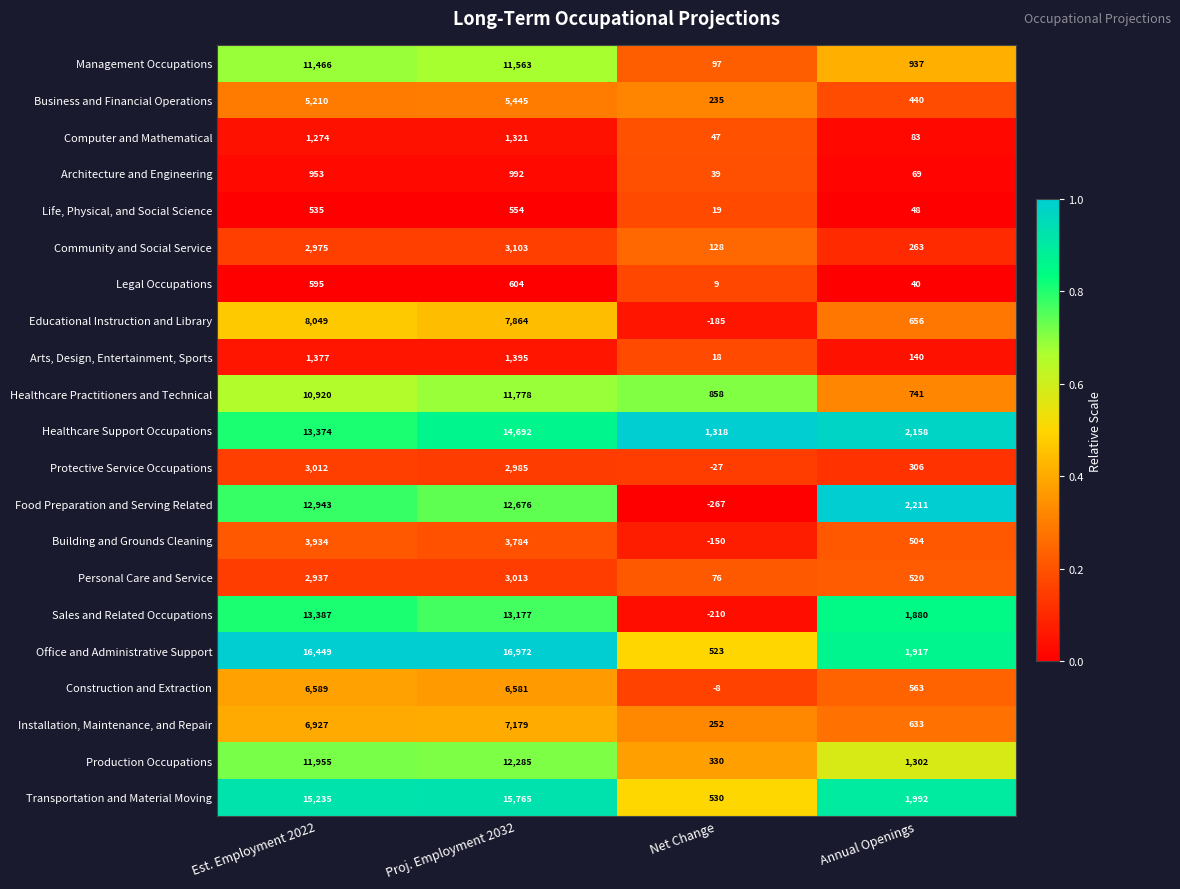

Which series has the widest spread of values?

Office and Administrative Support